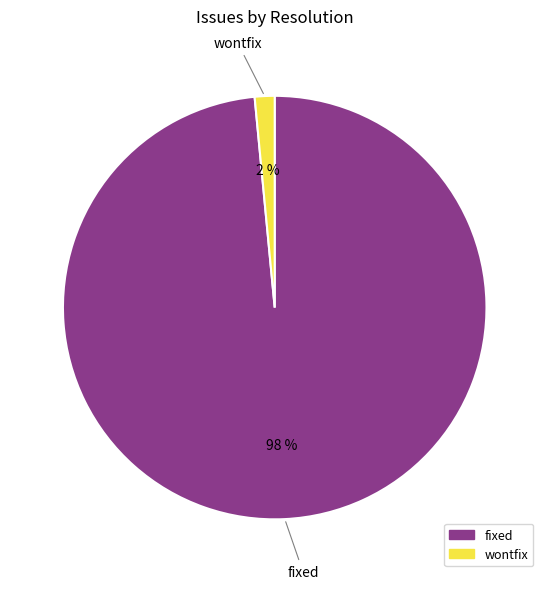

Between fixed and wontfix, which is larger?

fixed